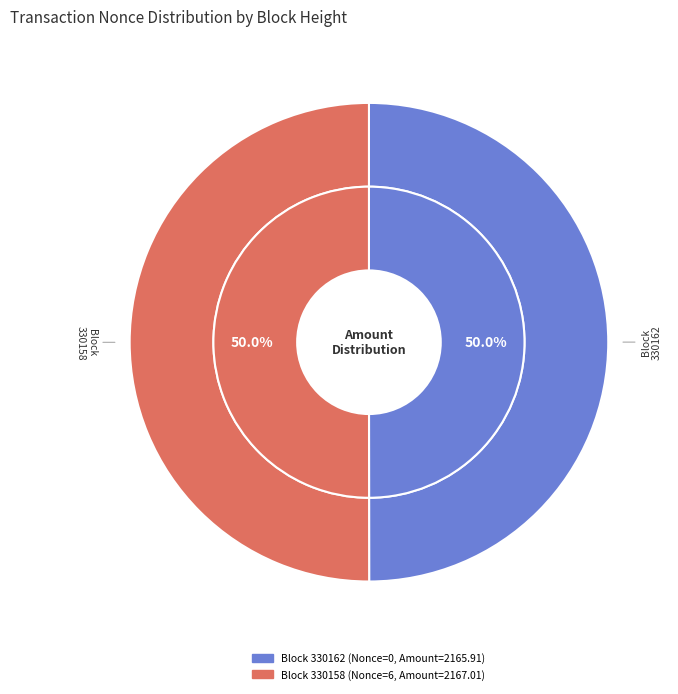

How many segments does this pie chart have?

2